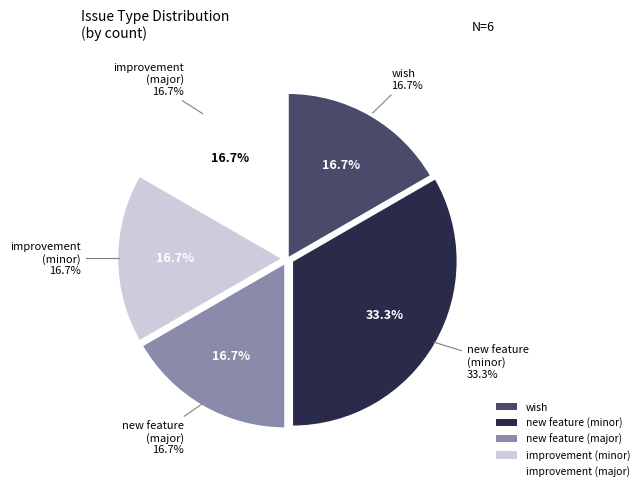

What percentage is the improvement slice, to the nearest percent?

17%